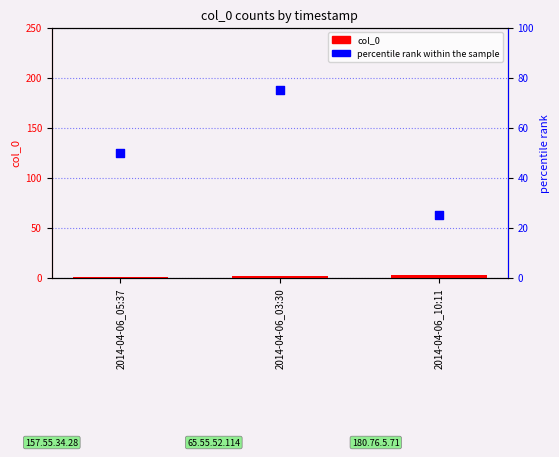

Which series has the widest spread of Y values?

percentile rank within the sample